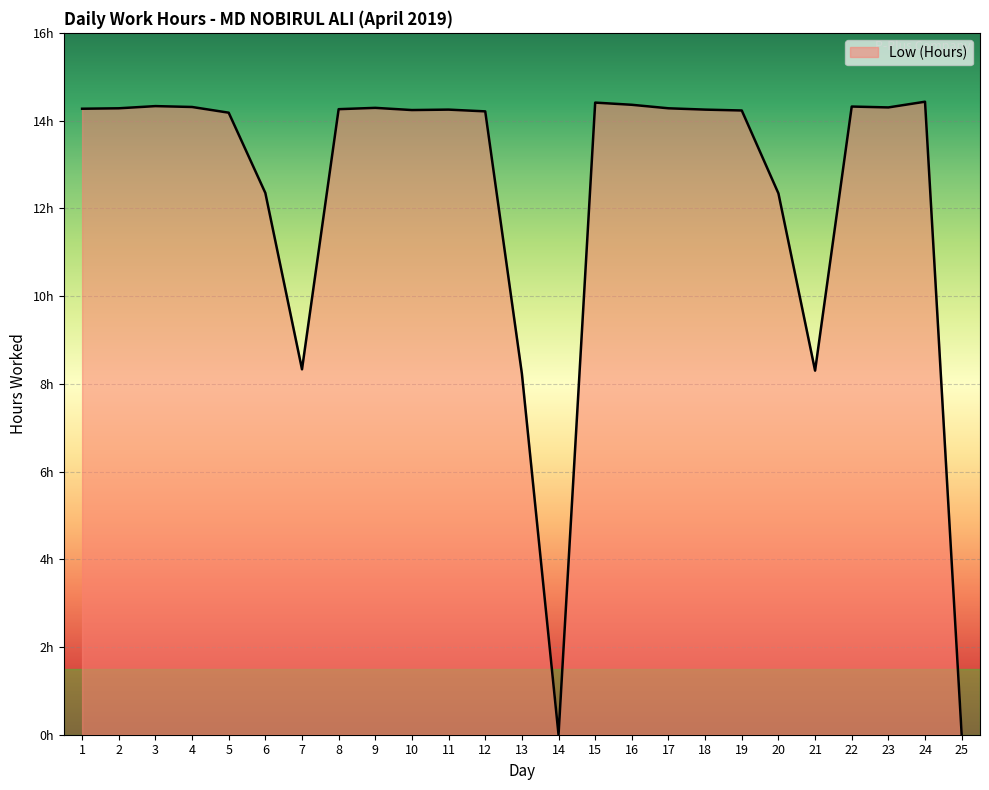

Is this an area chart (filled region under the line)?

Yes